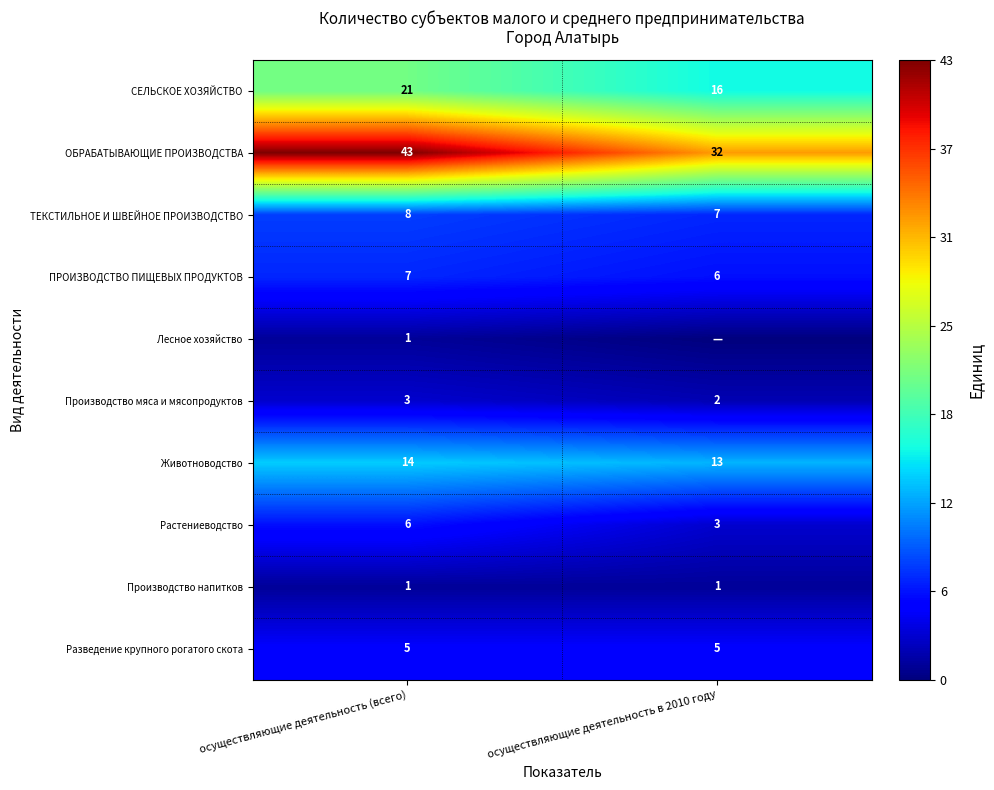

What is the sum of all Производство напитков values?

2